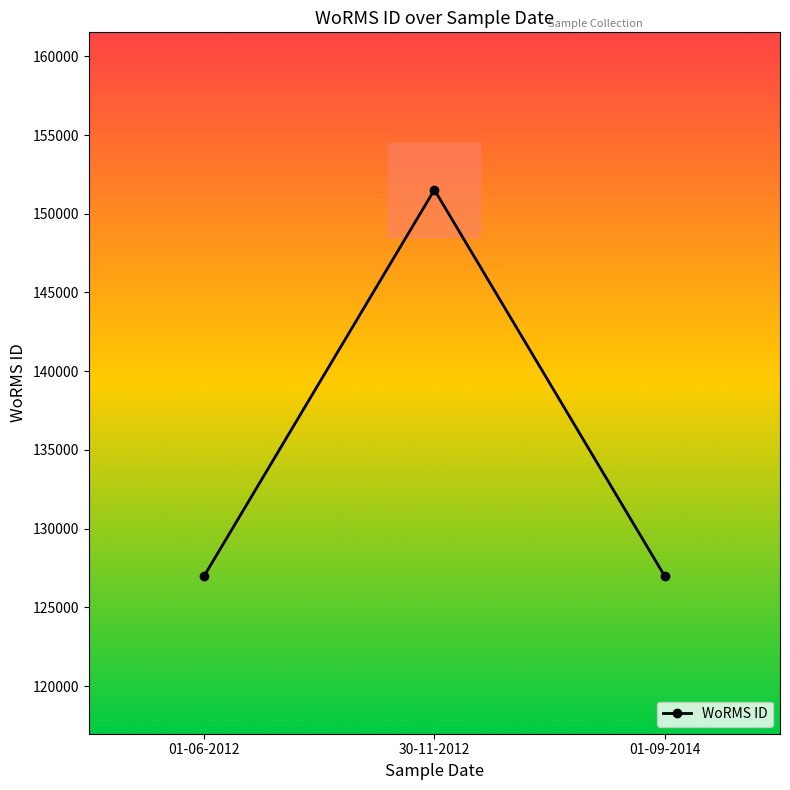

What is the difference between the maximum and minimum values?

24548